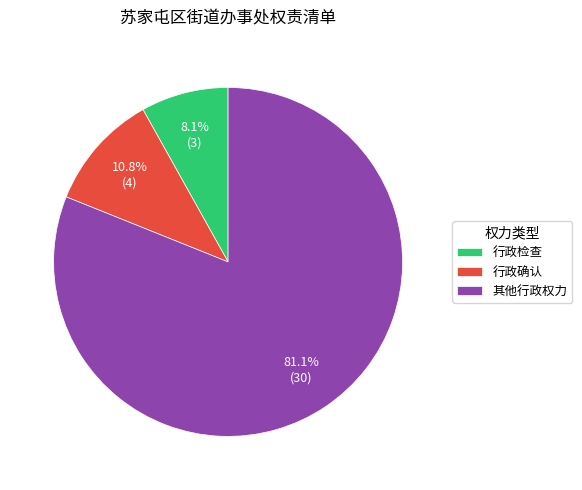

Which has a higher value, 行政确认 or 其他行政权力?

其他行政权力